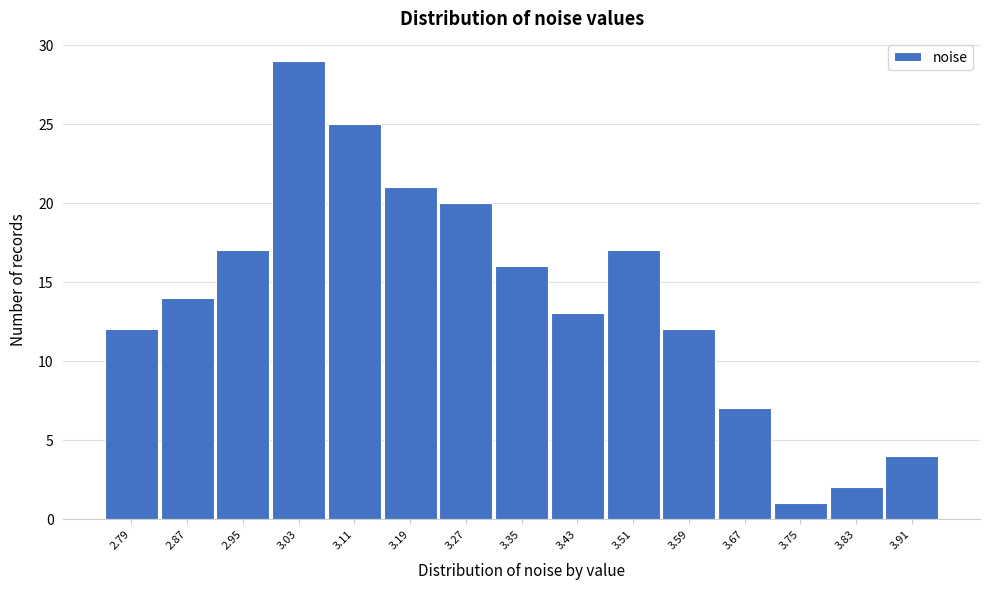

Reading left to right, list all the values displayed in this chart.

2.79=12	2.87=14	2.95=17	3.03=29	3.11=25	3.19=21	3.27=20	3.35=16	3.43=13	3.51=17	3.59=12	3.67=7	3.75=1	3.83=2	3.91=4